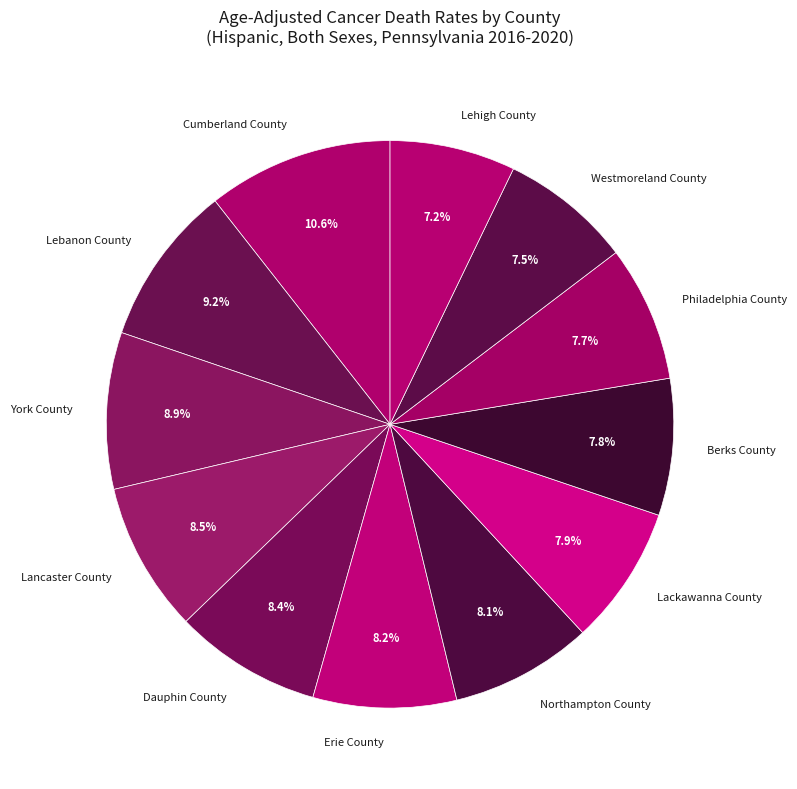

Which category has the biggest portion of the pie?

Cumberland County